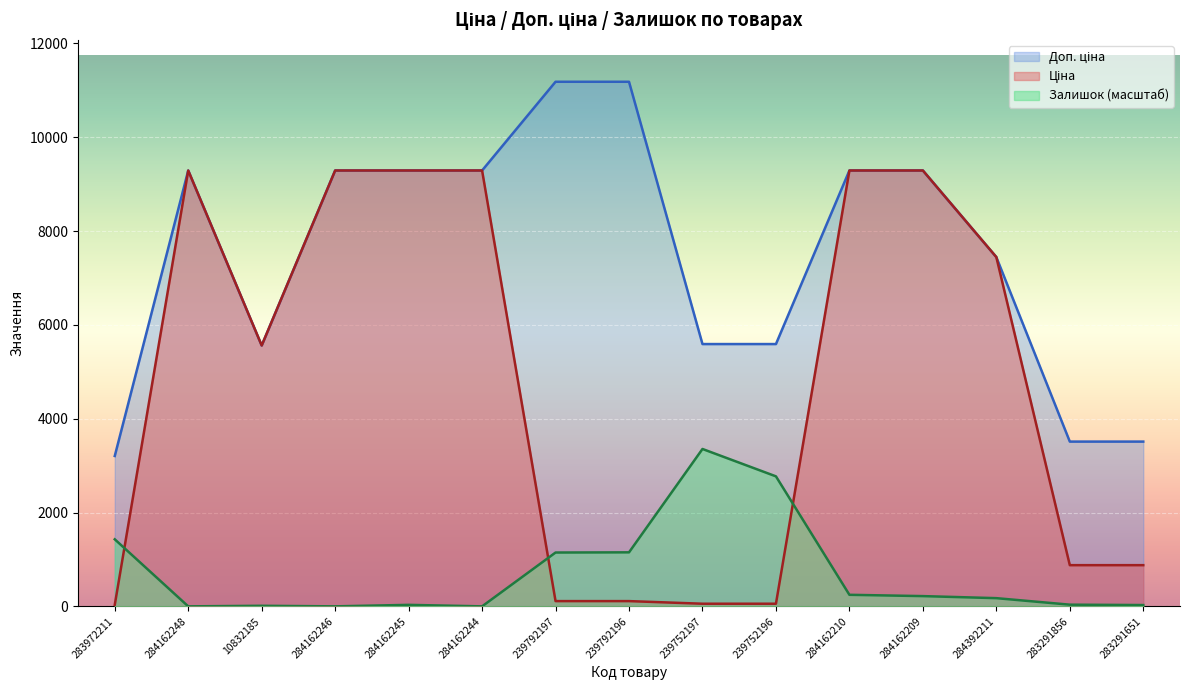

List the series in order of their peak value, lowest first.

Залишок, Ціна, Доп. ціна